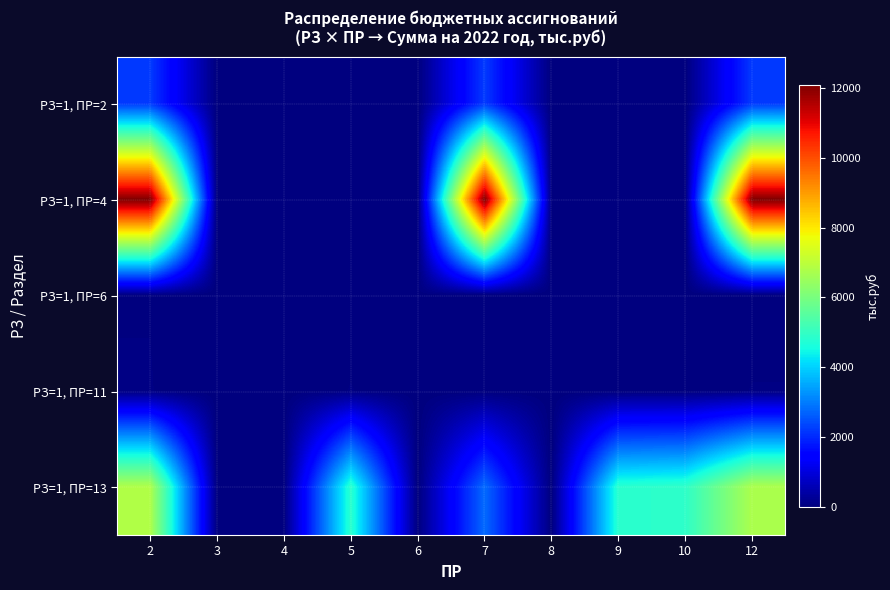

At which category is the sum across all series the highest?

2